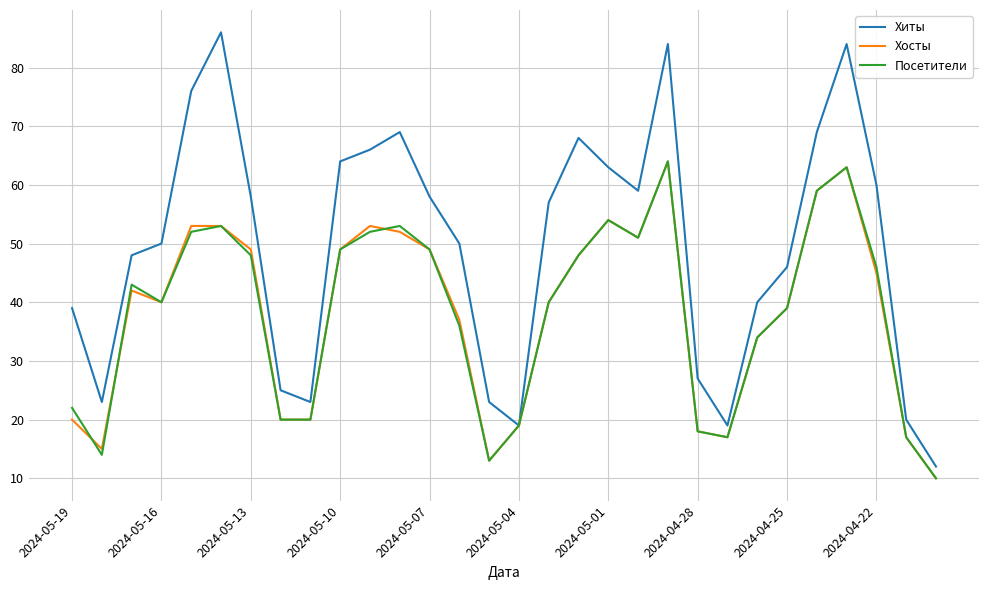

What is the greatest value displayed?

86